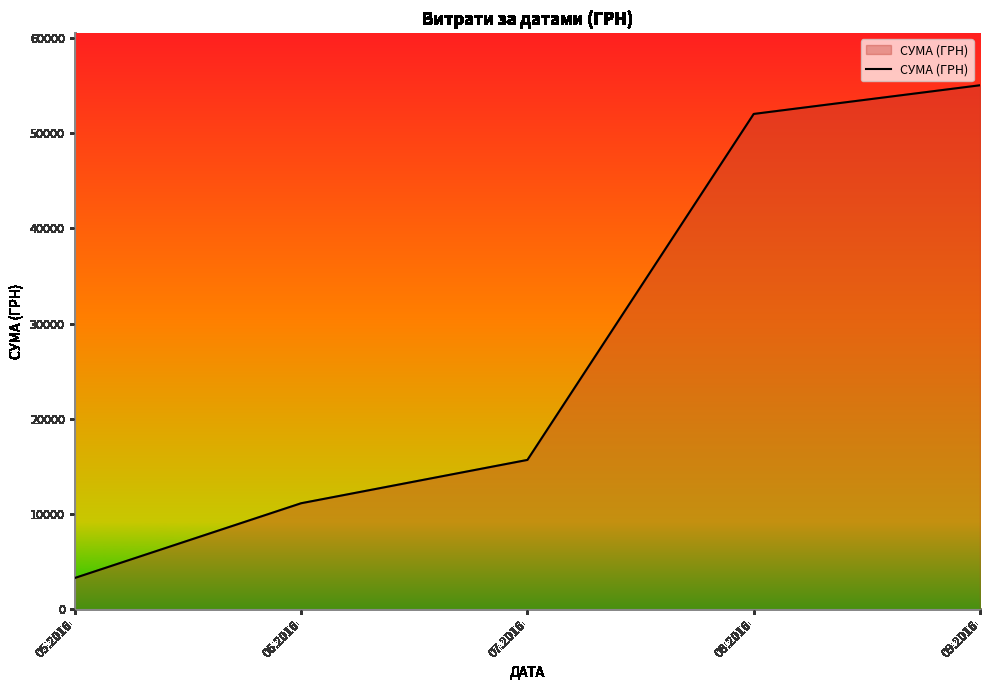

At which category does the chart reach its minimum across all series?

05.2016